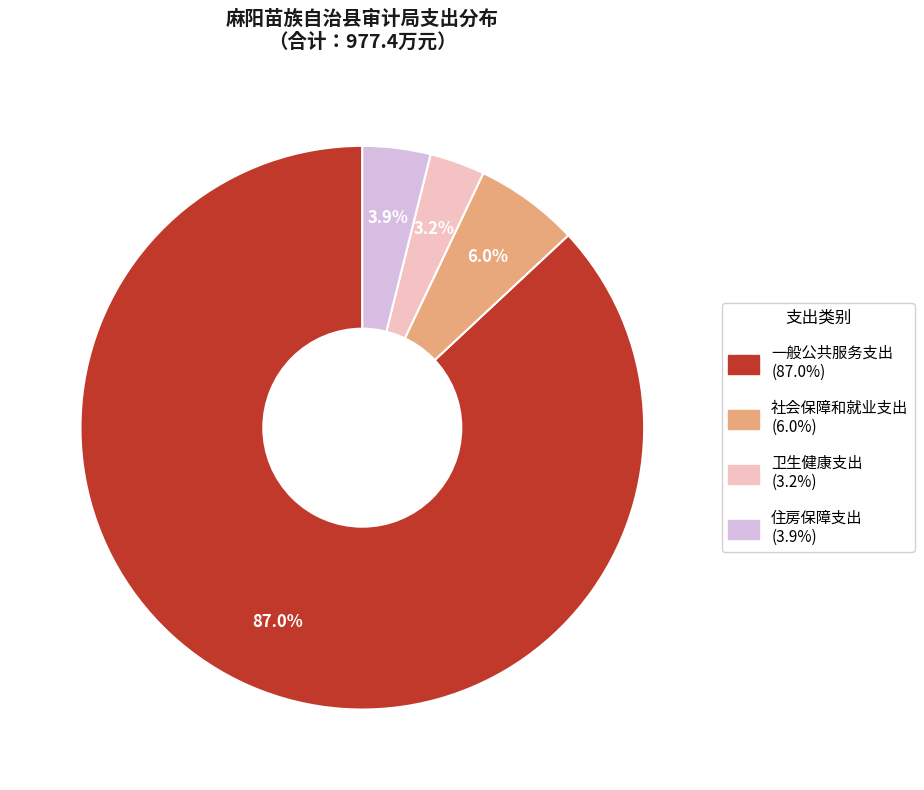

Which category has the smallest portion of the pie?

卫生健康支出